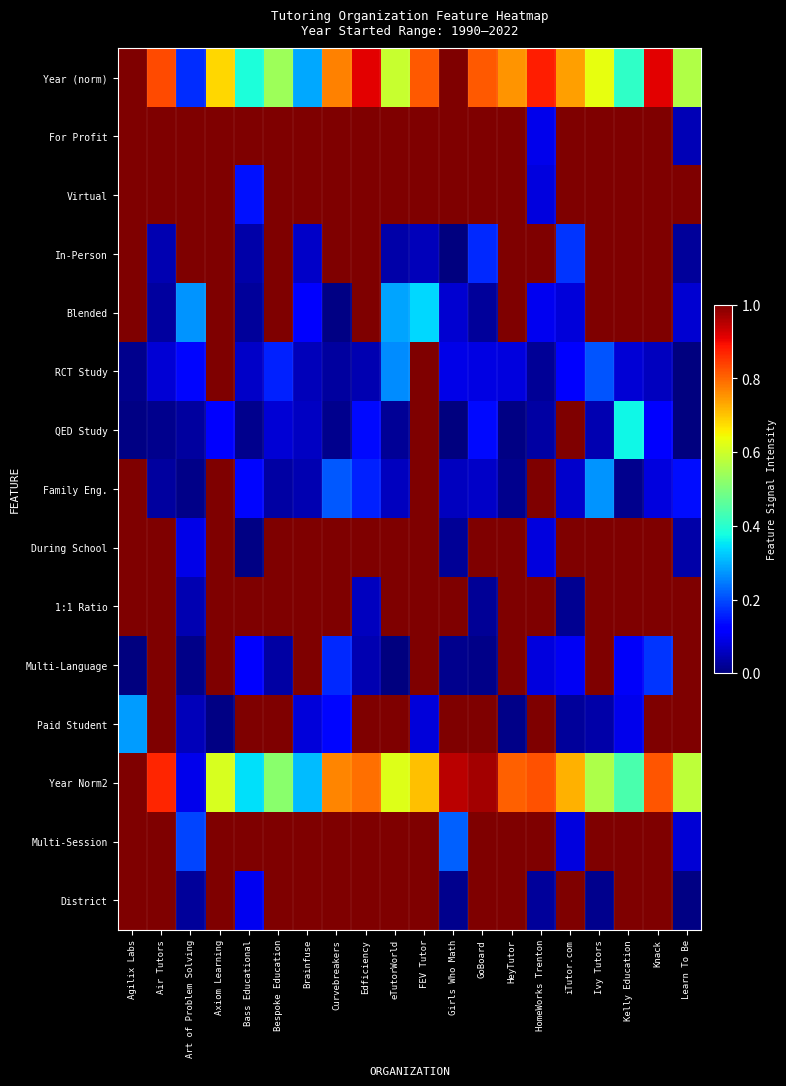

Which label corresponds to the smallest value in the chart?

Girls Who Math